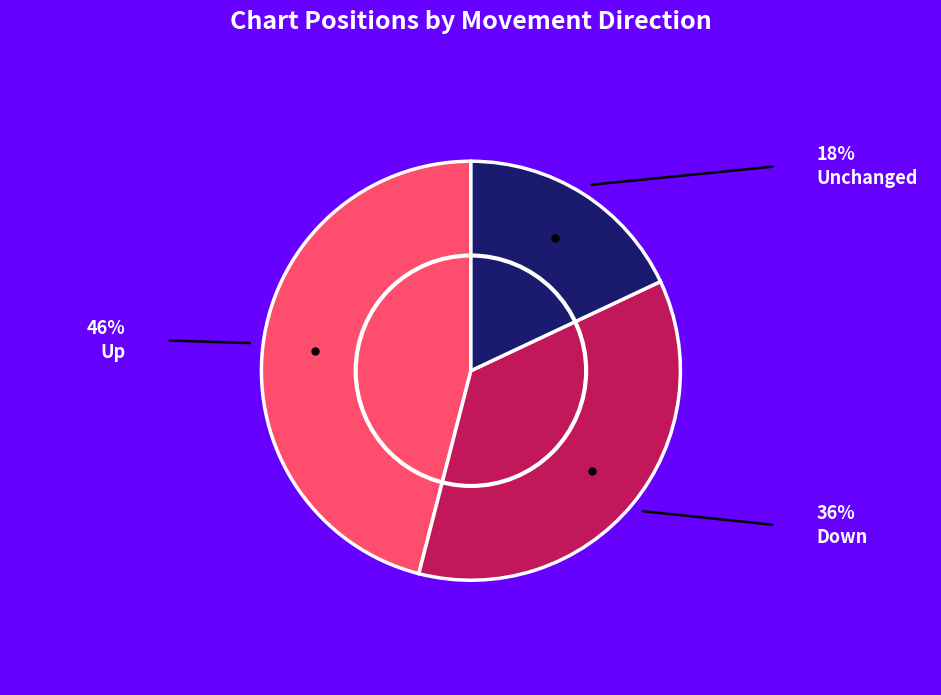

Rank the categories by value from highest to lowest.

Up, Down, Unchanged